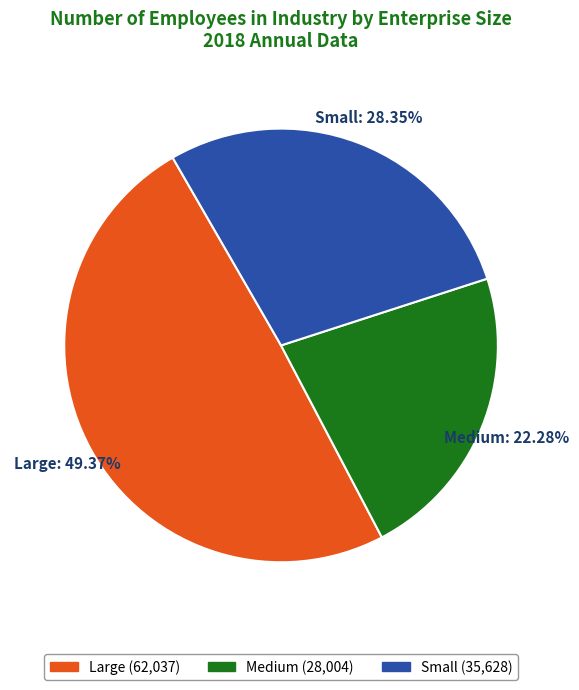

What is the smallest slice in the pie chart?

Medium